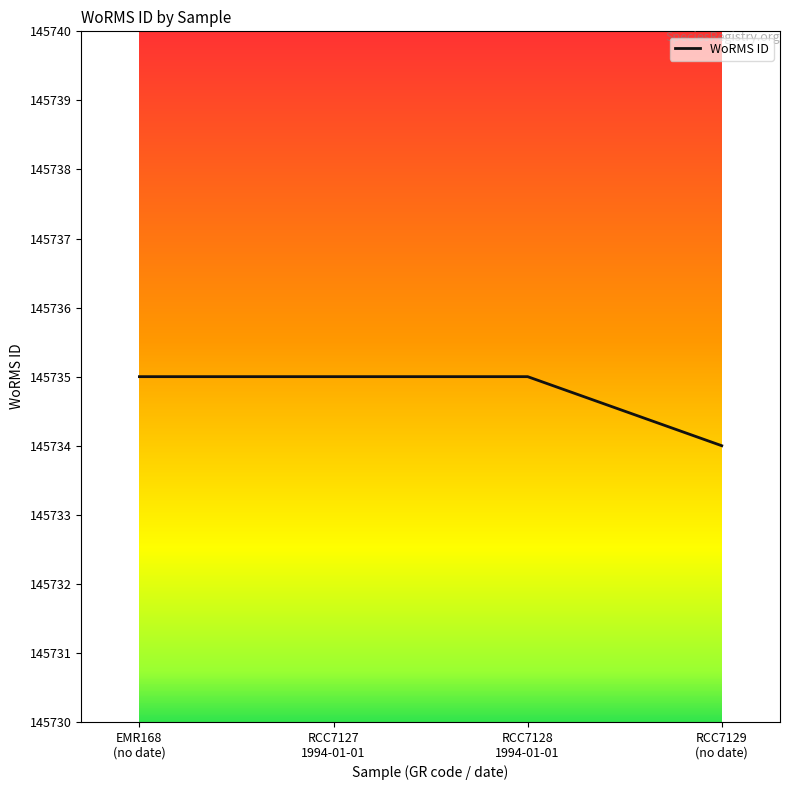

True or false: there are more than 2 points higher than both neighbors.

False